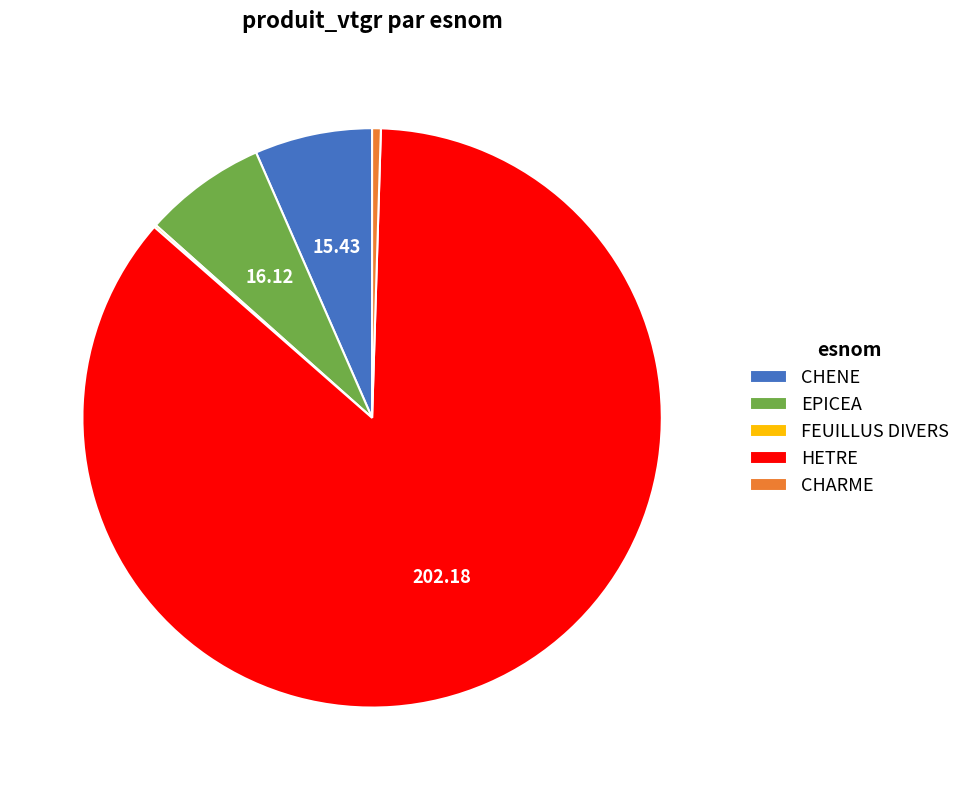

Which has a higher value, HETRE or CHARME?

HETRE